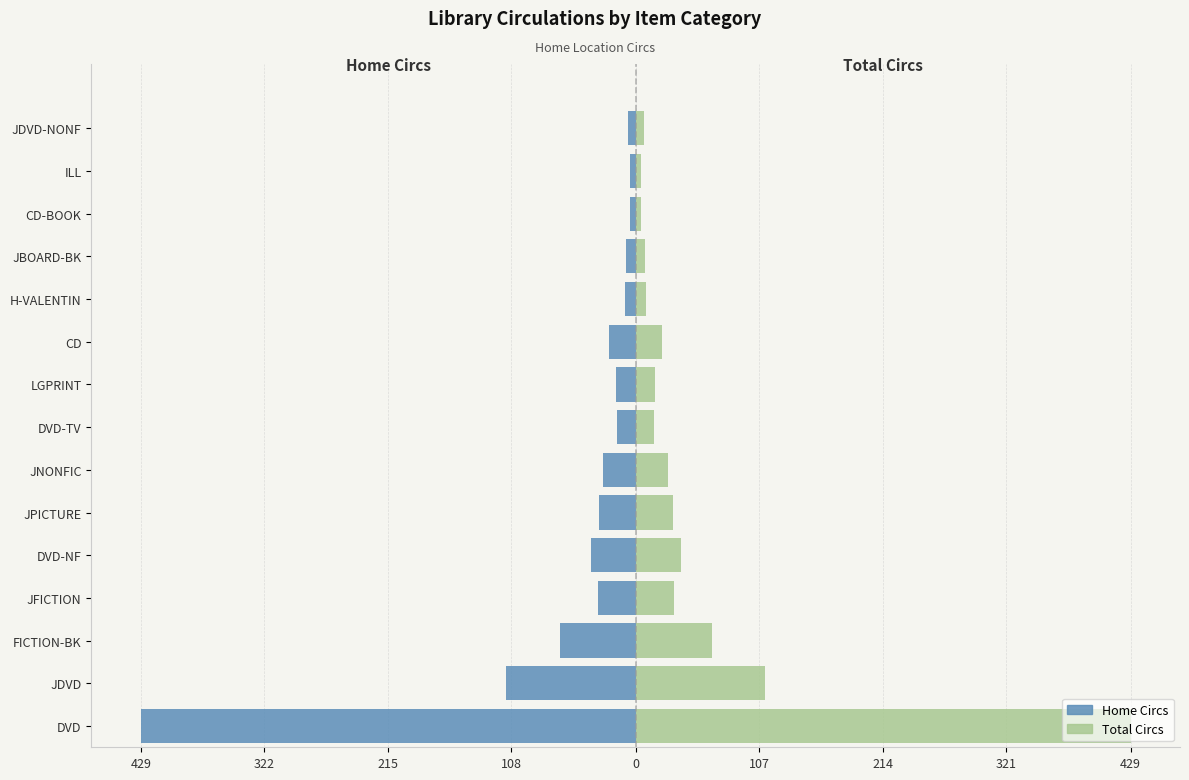

What is the lowest value of the Total Circs (Right) series?

5